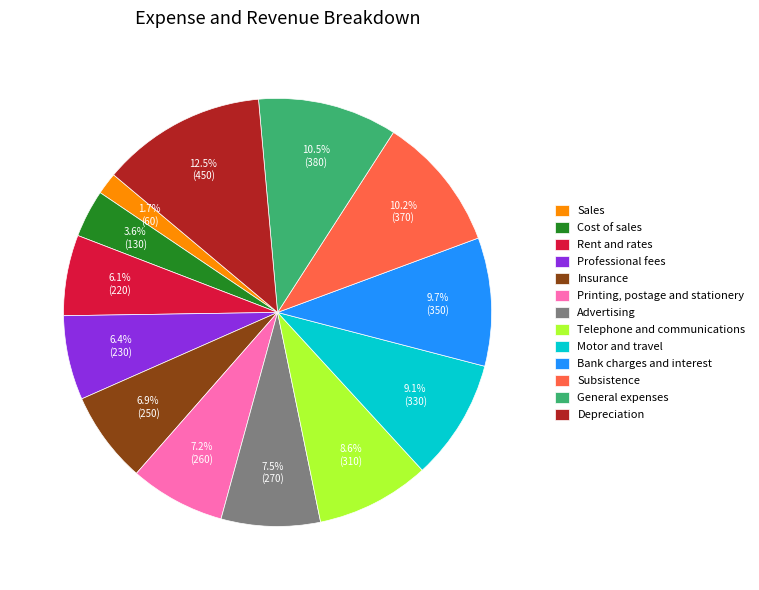

Rank the categories by value from highest to lowest.

Depreciation, General expenses, Subsistence, Bank charges and interest, Motor and travel, Telephone and communications, Advertising, Printing, postage and stationery, Insurance, Professional fees, Rent and rates, Cost of sales, Sales